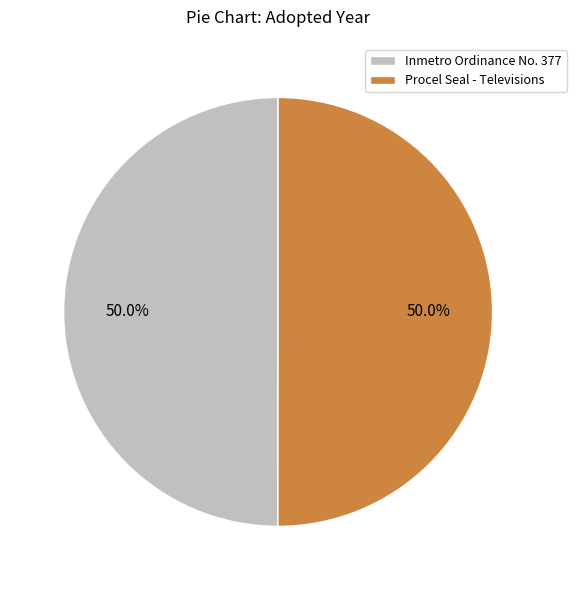

Do Procel Seal - Televisions and Inmetro Ordinance No. 377 together represent more than half of the pie?

Yes